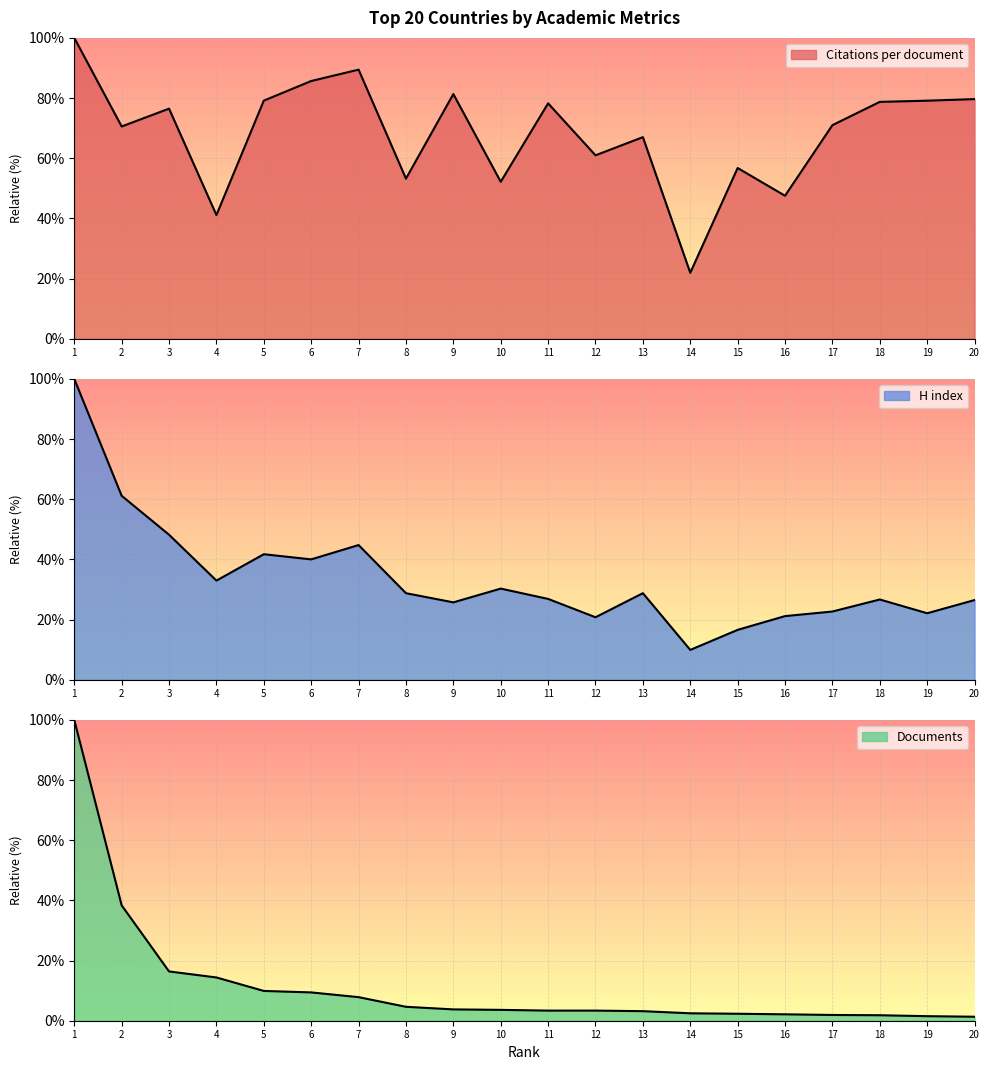

At which label is Documents closest to 50?

2